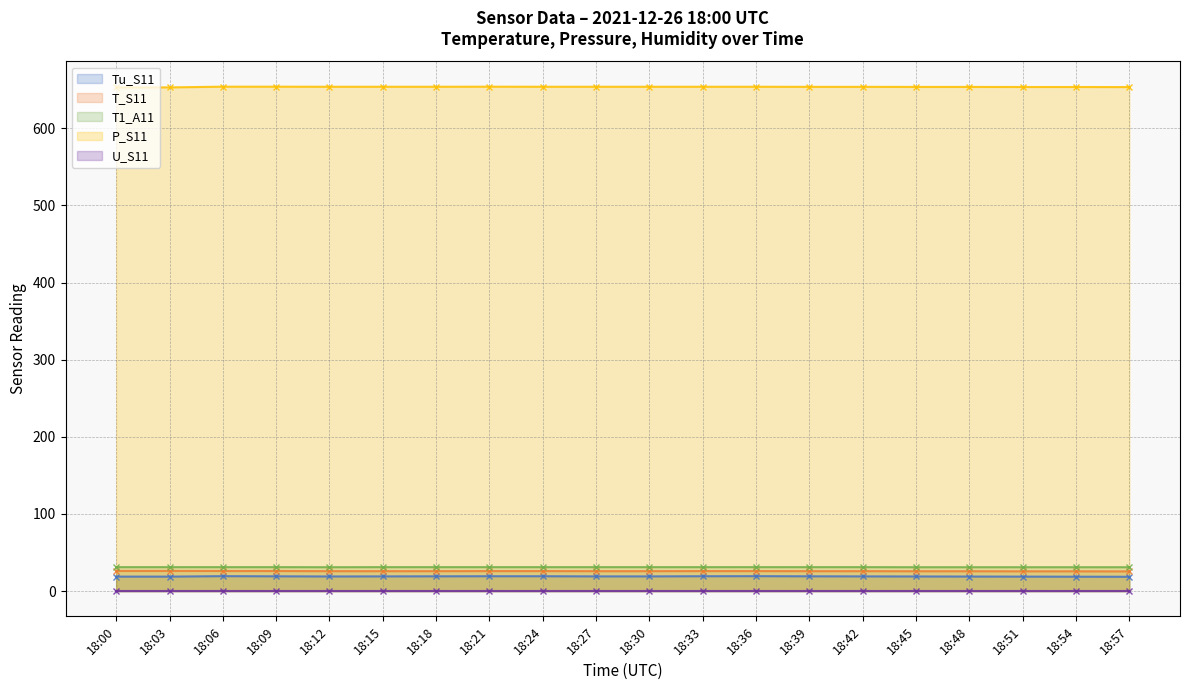

Which category has the highest value across all series?

18:06